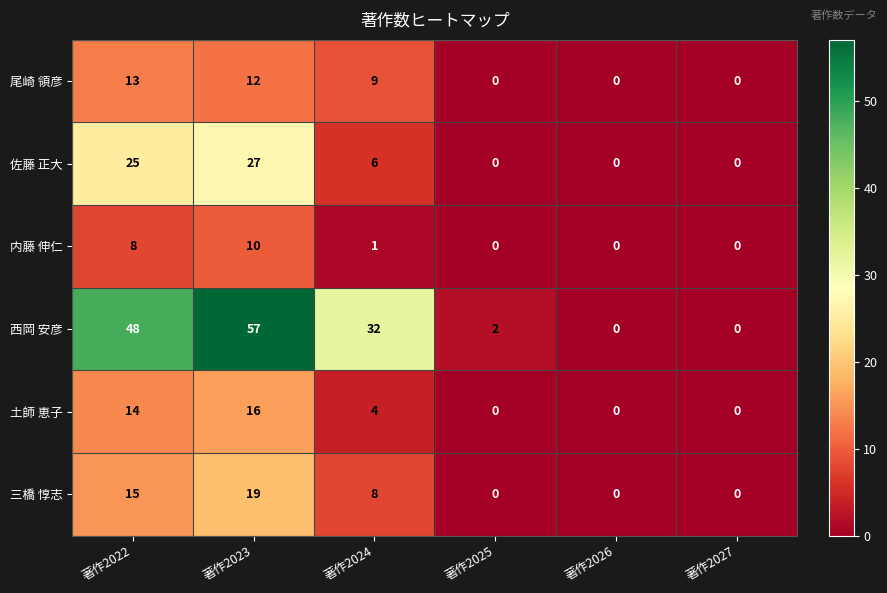

Rank the series at 著作2024 from highest to lowest value.

西岡 安彦, 尾崎 領彦, 三橋 惇志, 佐藤 正大, 土師 恵子, 内藤 伸仁